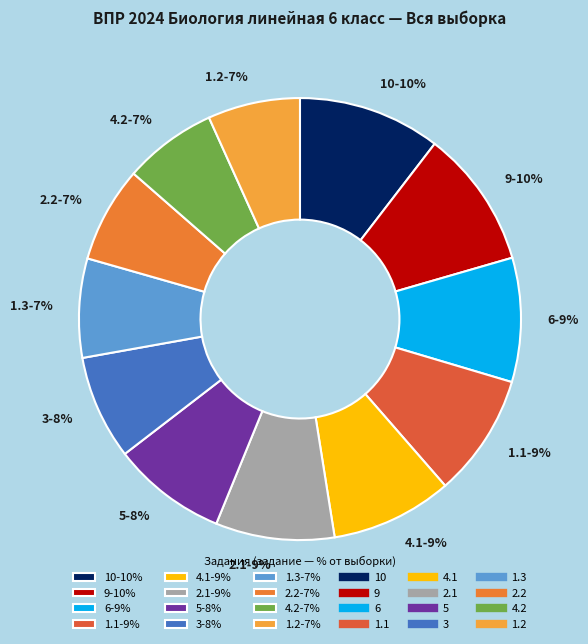

To the nearest percent, what is the average slice percentage?

8%